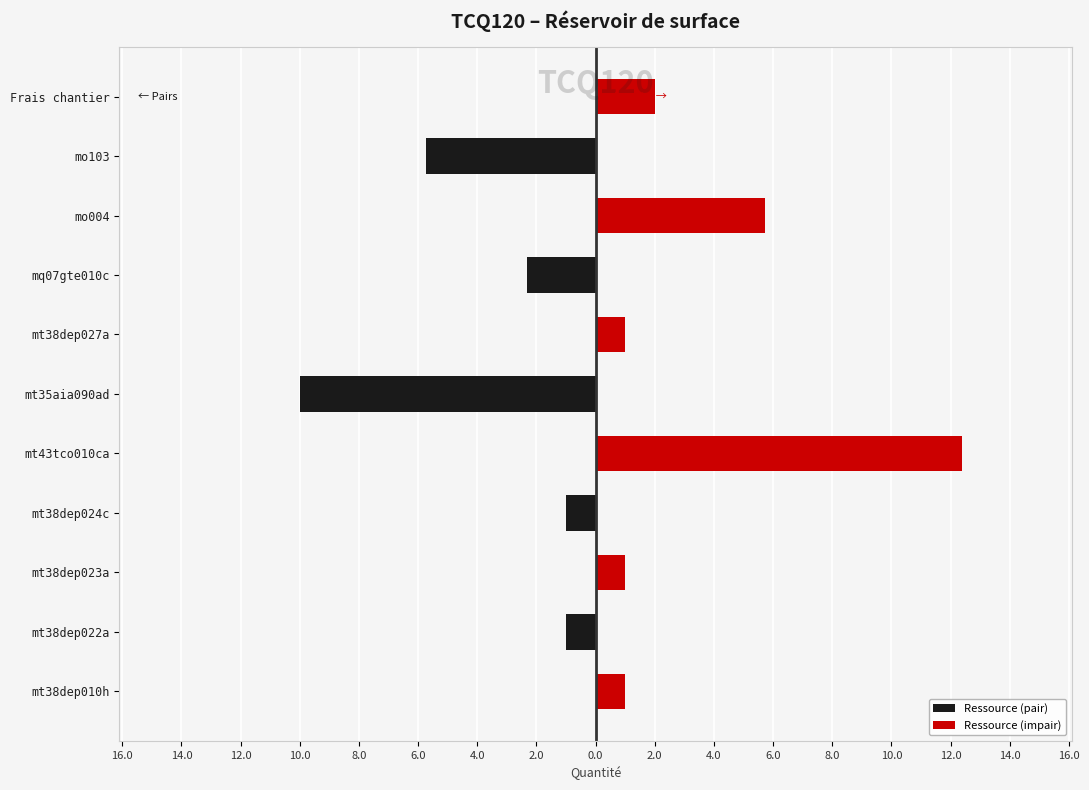

Is it true that Ressource (pair) equals 0.0 at mt38dep023a?

True